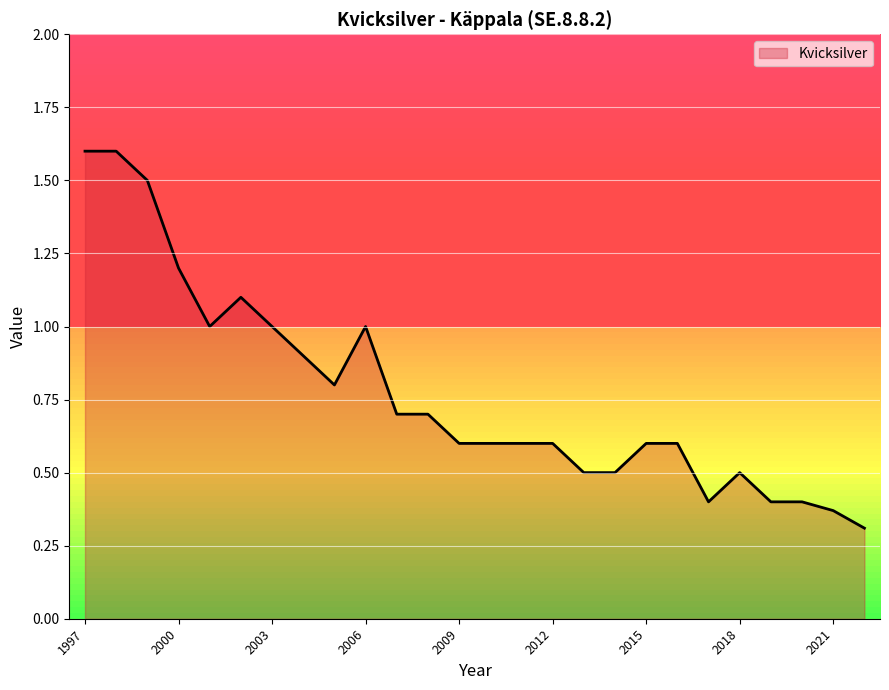

Between 2000 and 2014, which is larger?

2000